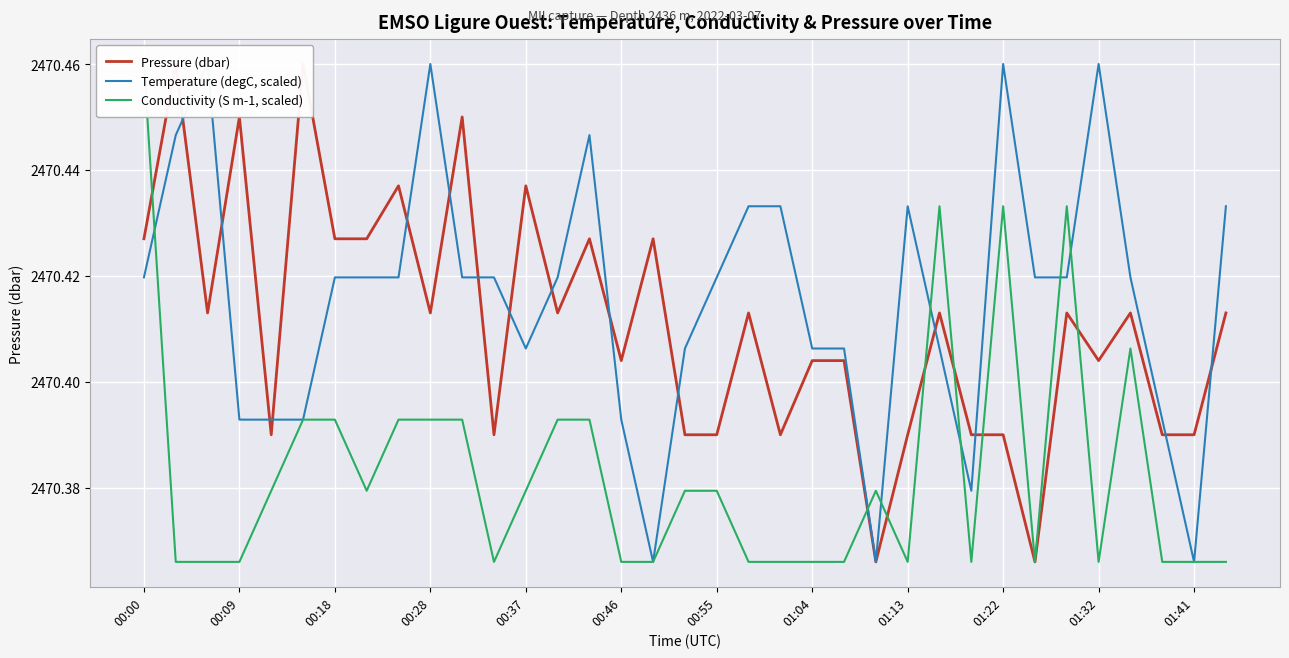

How many categories are shown in the chart?

35